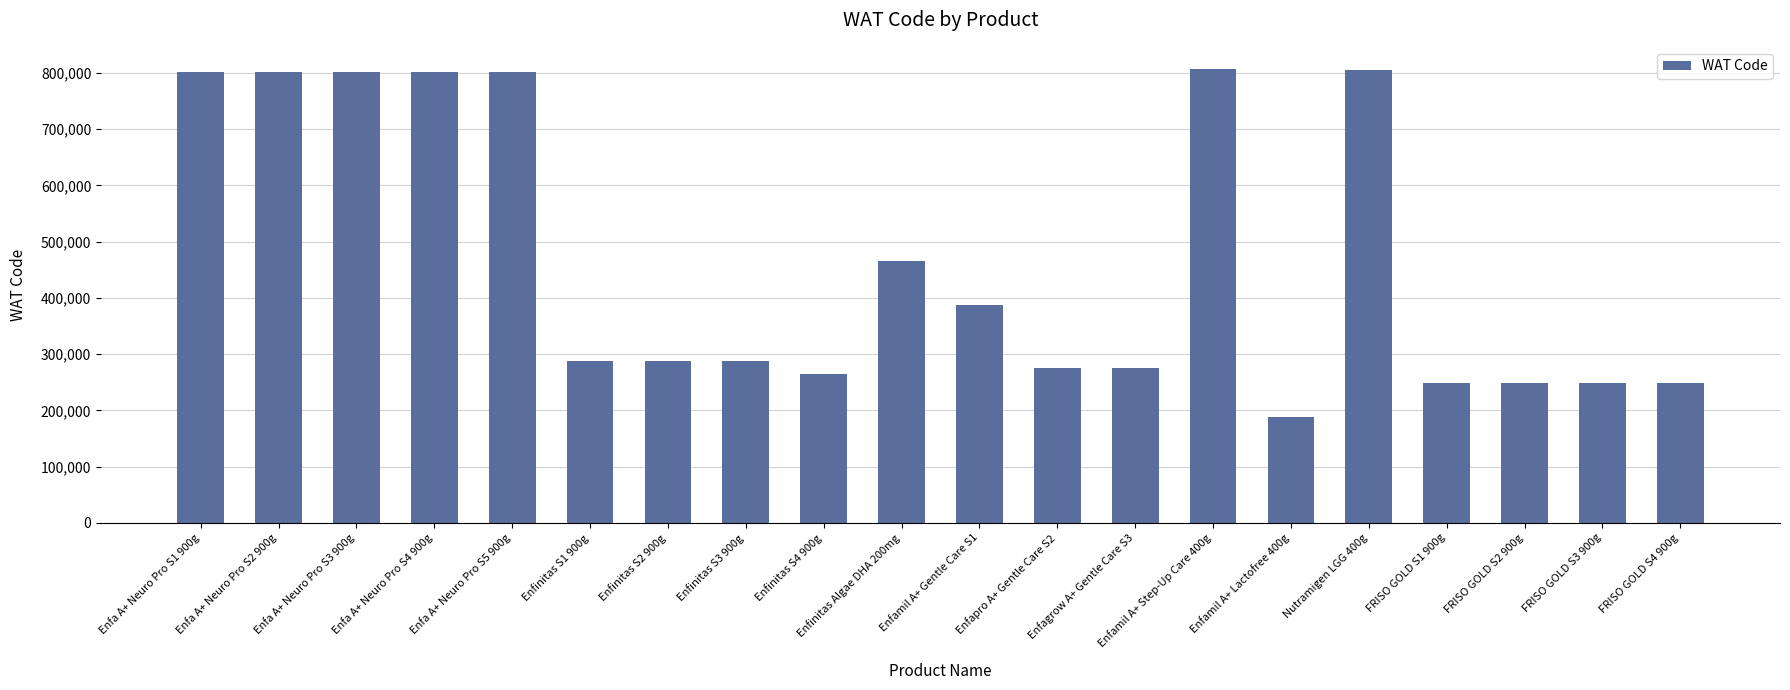

What is the ratio of the value at Enfamil A+ Step-Up Care 400g to the value at Enfa A+ Neuro Pro S3 900g?

1.0